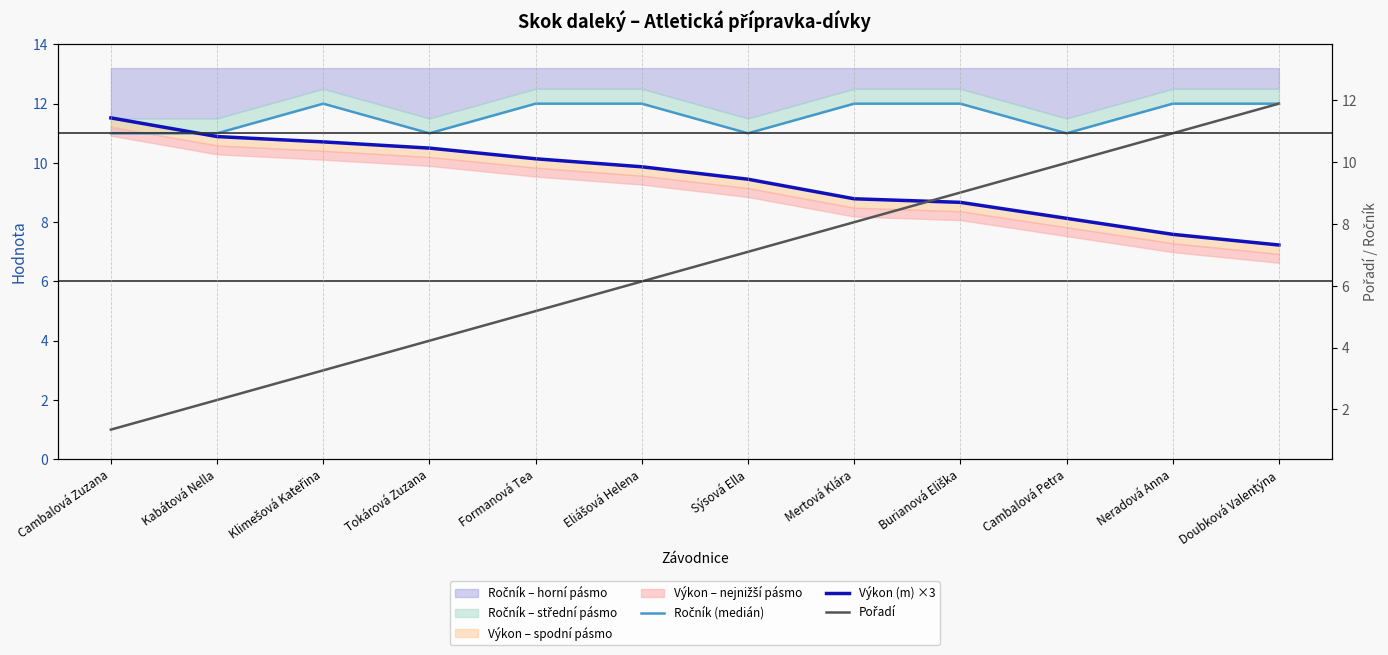

What is the difference between the highest and lowest values at Kabátová Nella?

9.0